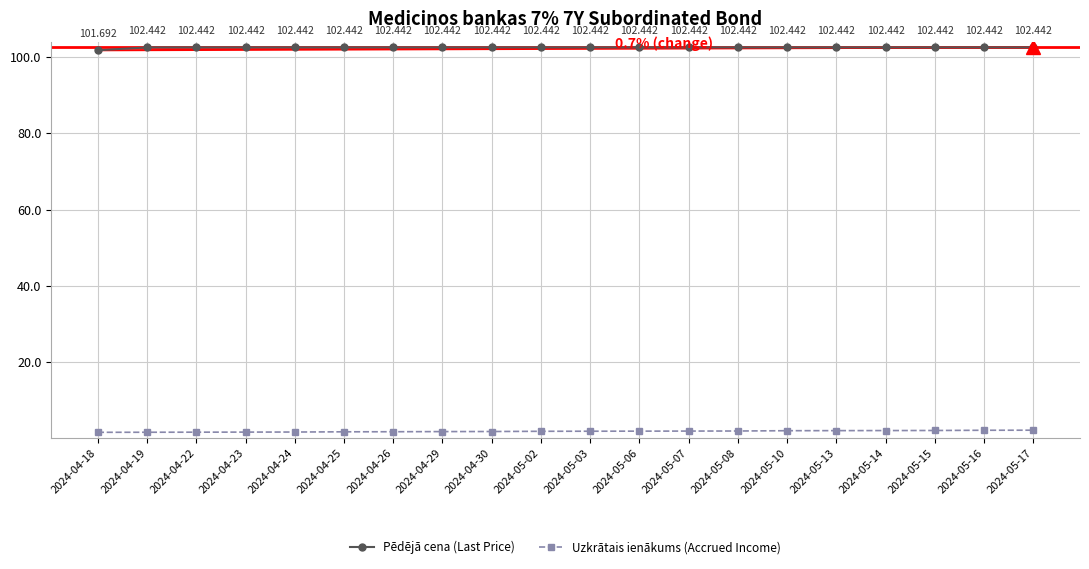

True or false: Pēdējā cena (Last Price) has a value of 102.4 at 2024-05-02.

True